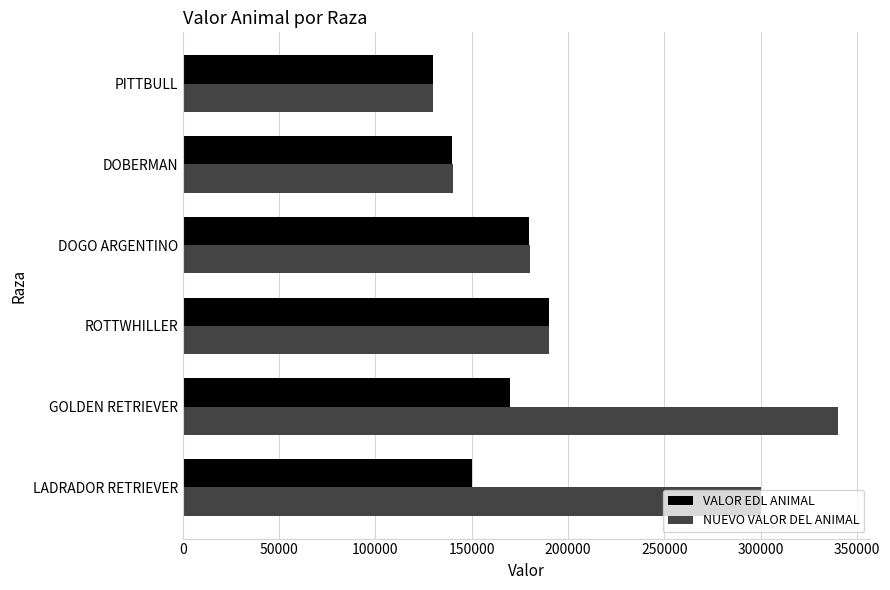

What is the average value of the NUEVO VALOR DEL ANIMAL series?

213467